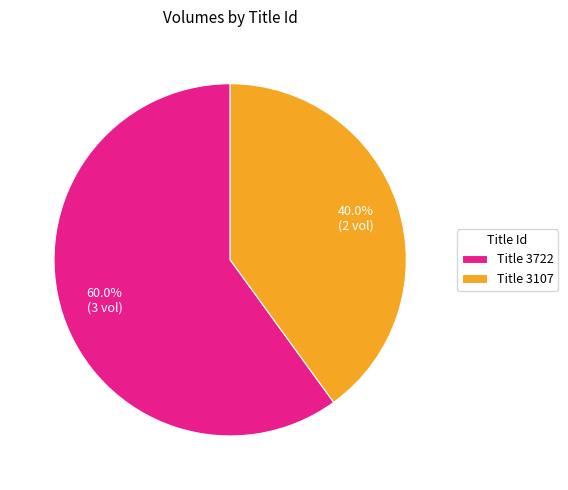

Which slice is the smallest?

Title 3107